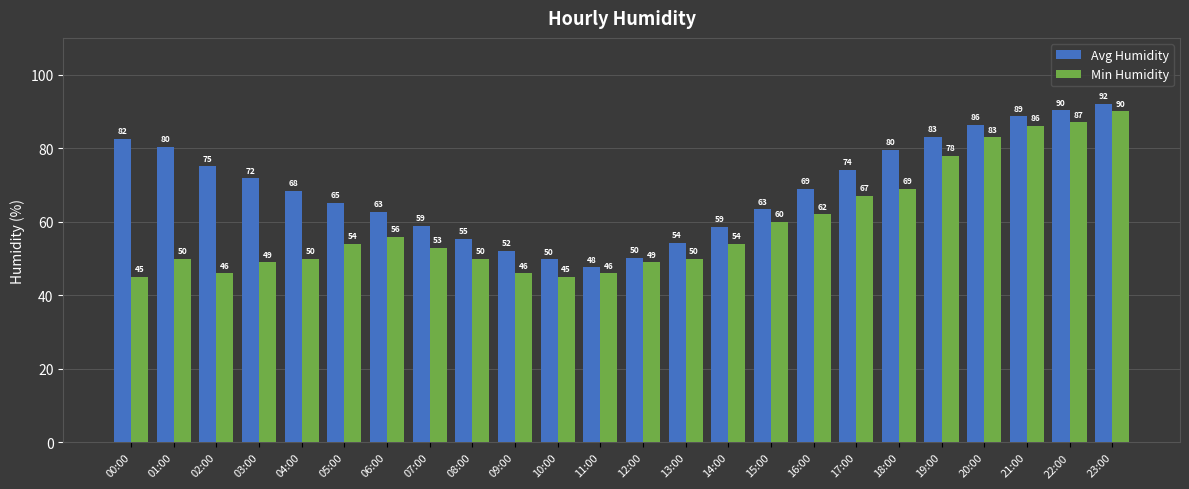

Is it true that Avg Humidity equals 68.8 at 09:00?

False